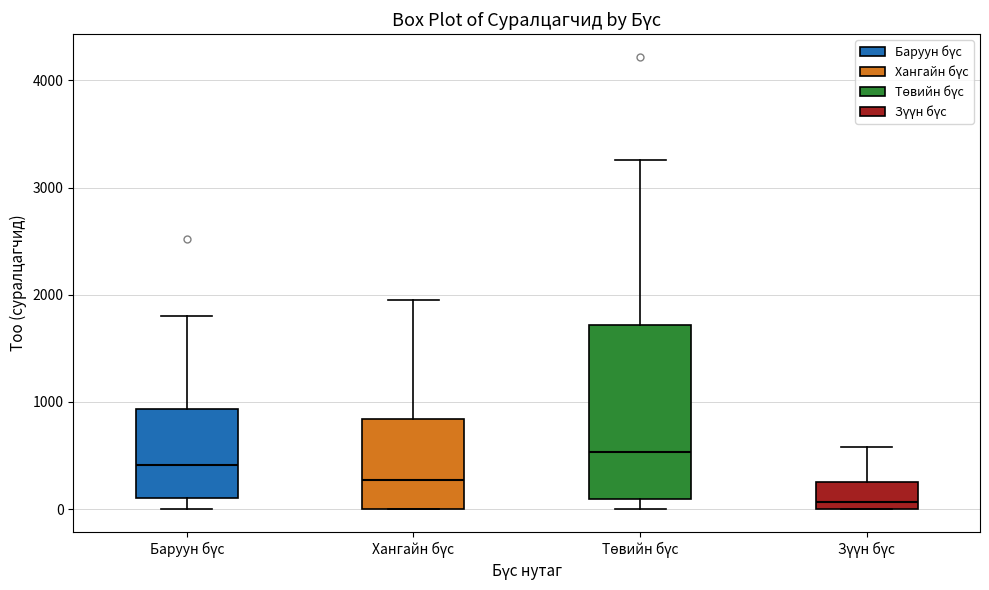

Reading left to right, transcribe this box plot: for each box, give where its median line is, the range the box spans, and where its two whiskers end, as read against the y-axis. The values are not printed on the chart, so give them approximately, as read against the axis.

Баруун бүс: median 400, box 100 to 900, whiskers 0 to 1800
Хангайн бүс: median 300, box 0 to 800, whiskers 0 to 2000
Төвийн бүс: median 500, box 100 to 1700, whiskers 0 to 3300
Зүүн бүс: median 100, box 0 to 300, whiskers 0 to 600